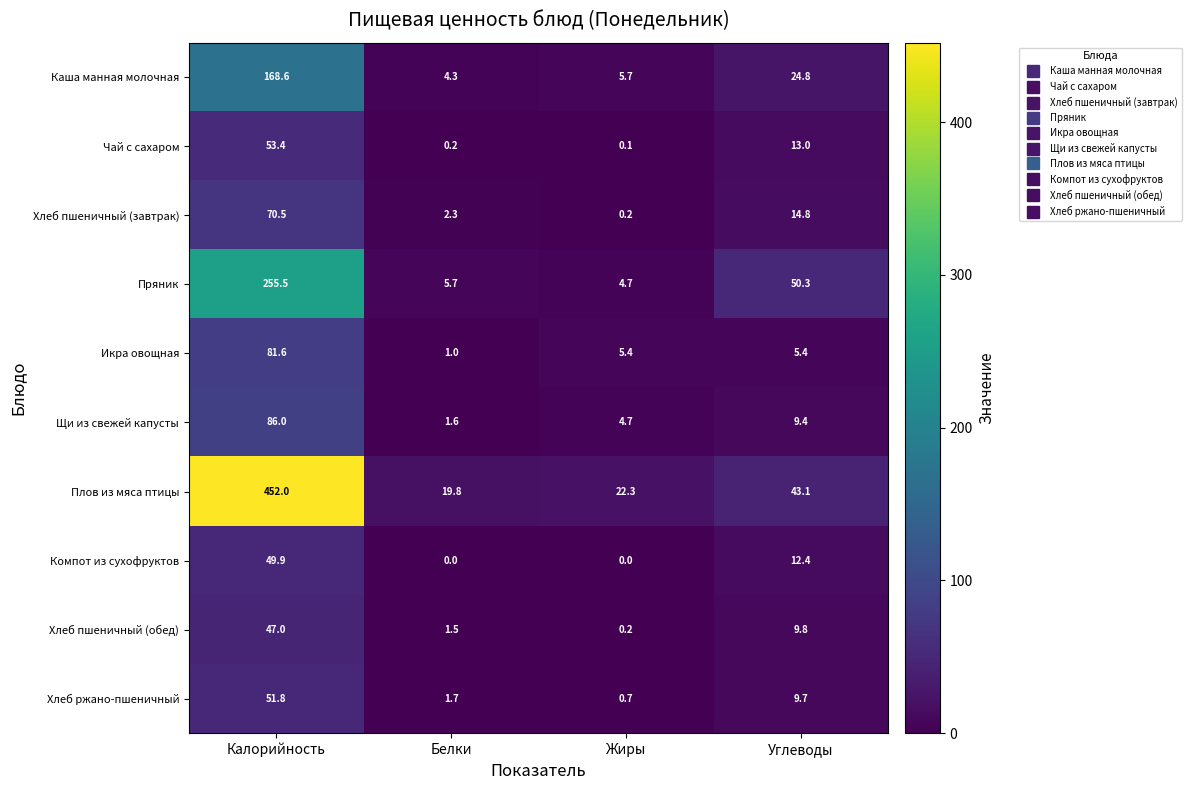

Which series has the largest range (max minus min)?

Плов из мяса птицы